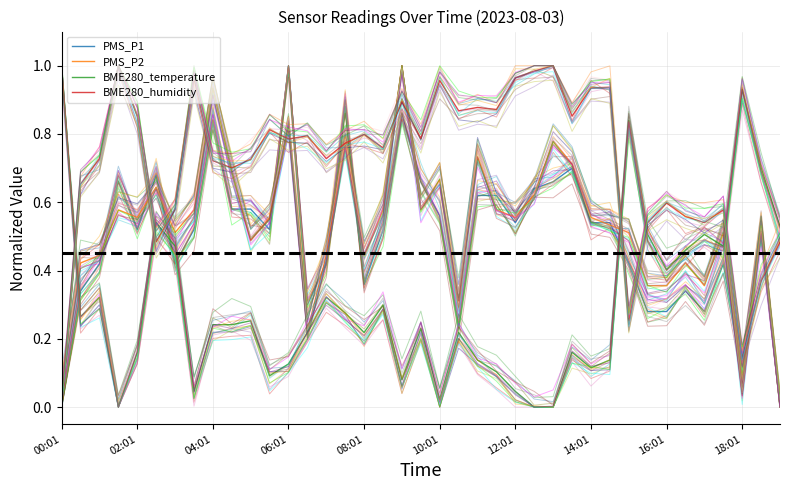

How many values in the PMS_P2 series exceed 0?

38